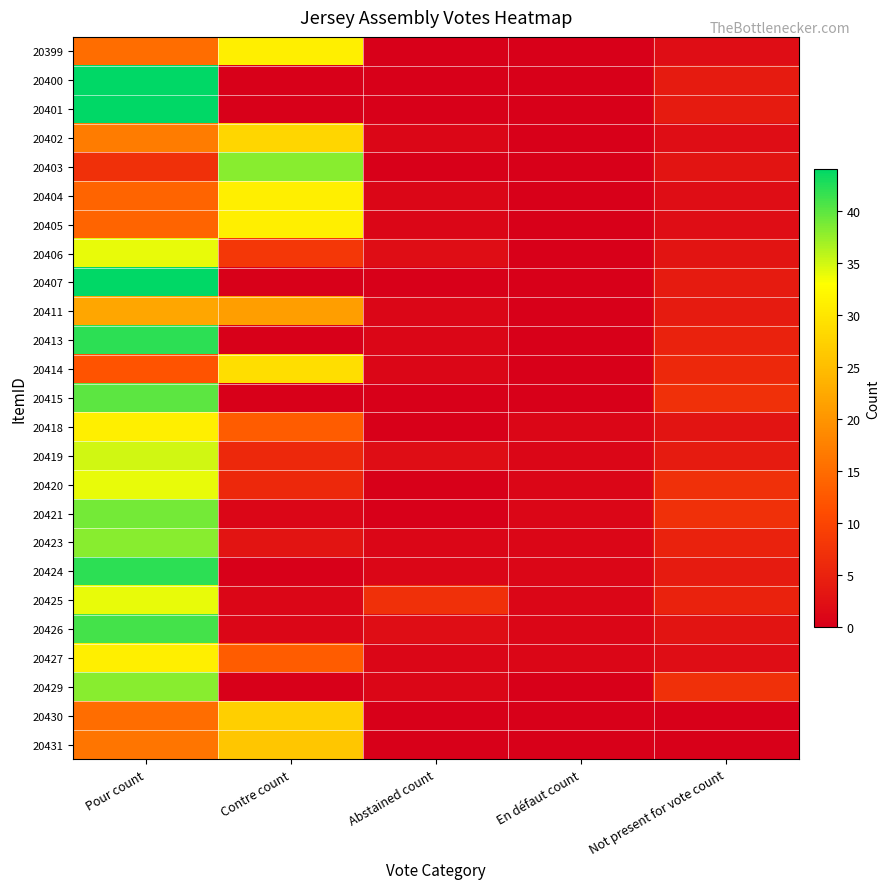

At which category does the chart reach its peak across all series?

Pour count